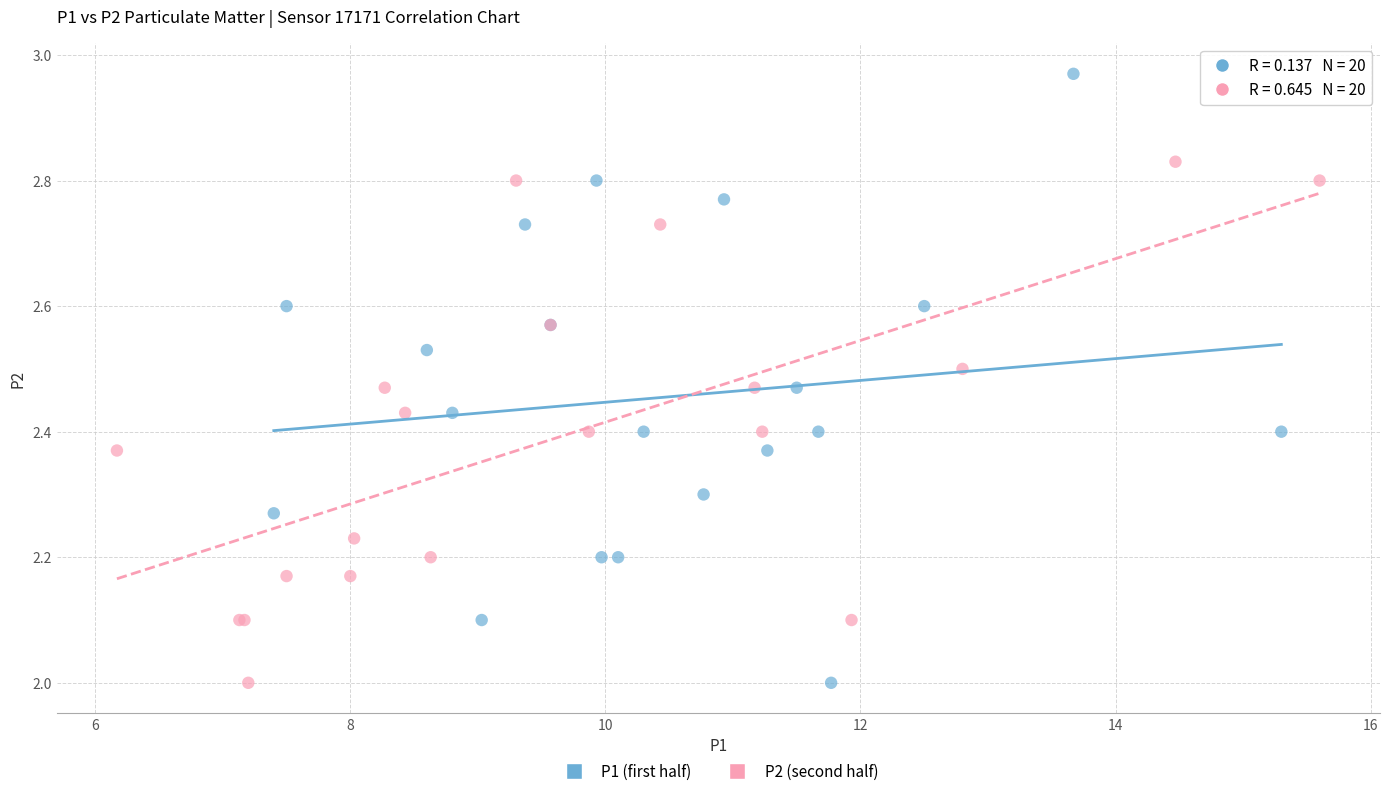

Which series contains the highest Y value?

P1 (first half)